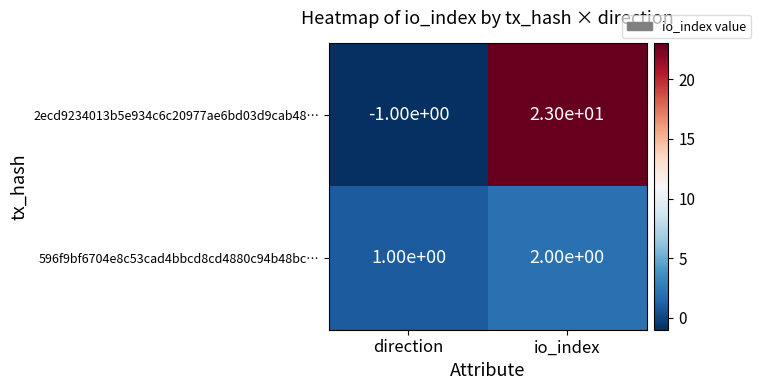

Reading left to right, transcribe all the data shown in this chart.

2ecd9234013b5e934c6c20977ae6bd03d9cab48…: direction=-1	io_index=23
596f9bf6704e8c53cad4bbcd8cd4880c94b48bc…: direction=1	io_index=2